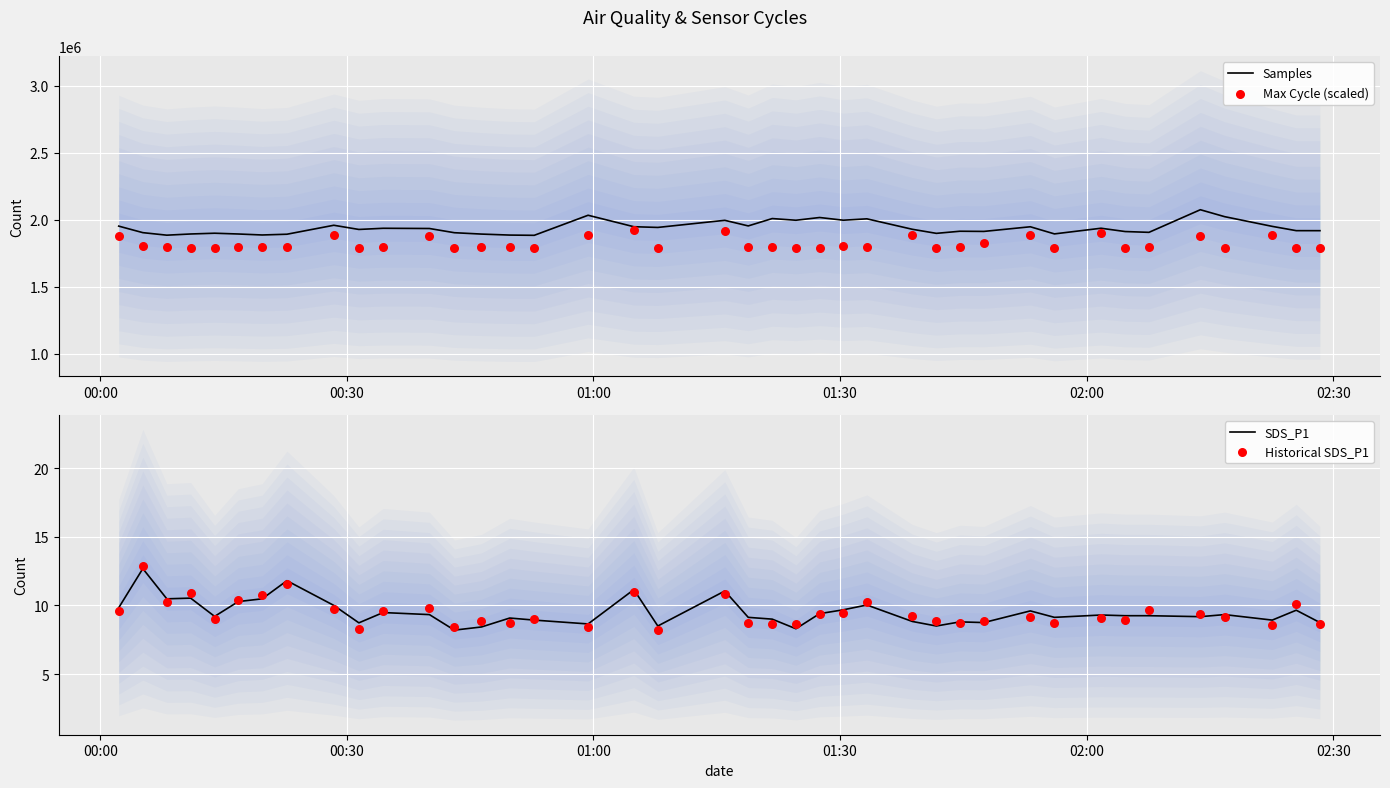

At how many categories does at least one series exceed 1735854?

40